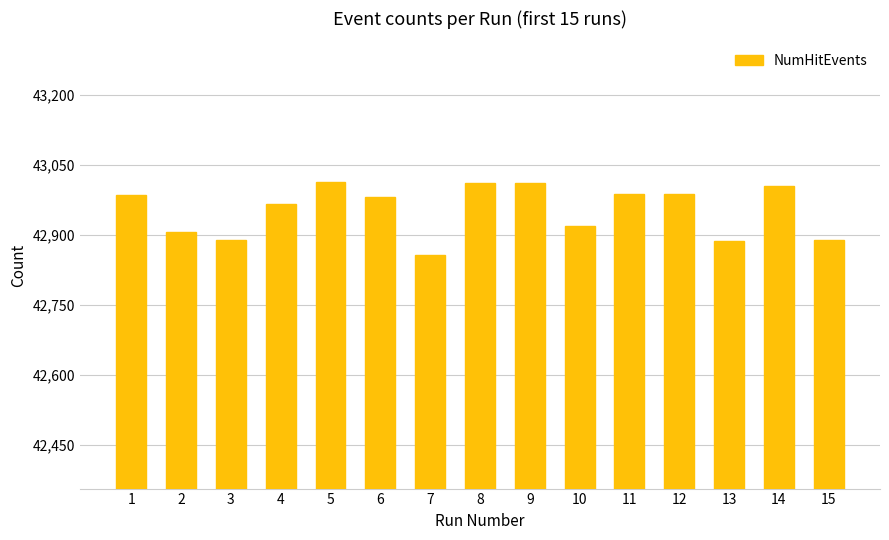

What is the ratio of the value at 7 to the value at 9?

1.0